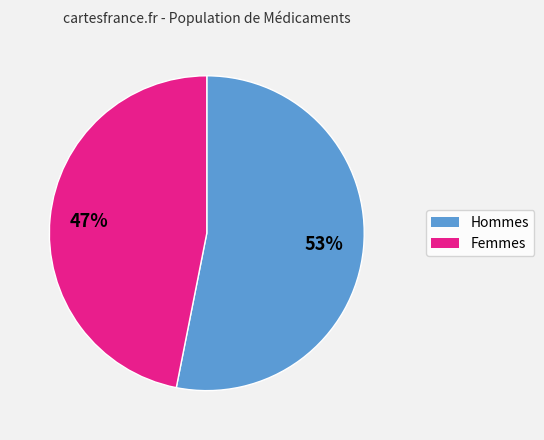

To the nearest percent, what is the difference between the largest and smallest slice percentages?

6%